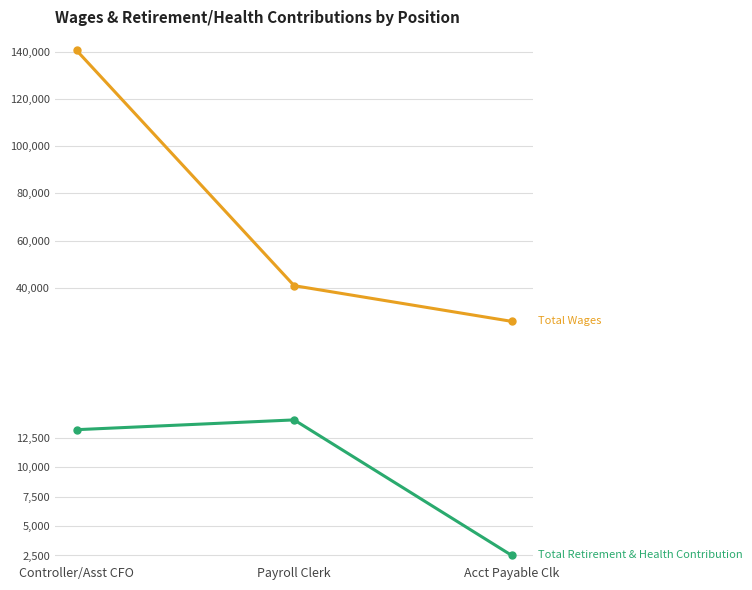

Reading left to right, list all the values displayed in this chart.

Total Wages: Controller/Asst CFO=140471	Payroll Clerk=40946	Acct Payable Clk=25846
Total Retirement & Health Contribution: Controller/Asst CFO=13176	Payroll Clerk=14005	Acct Payable Clk=2511